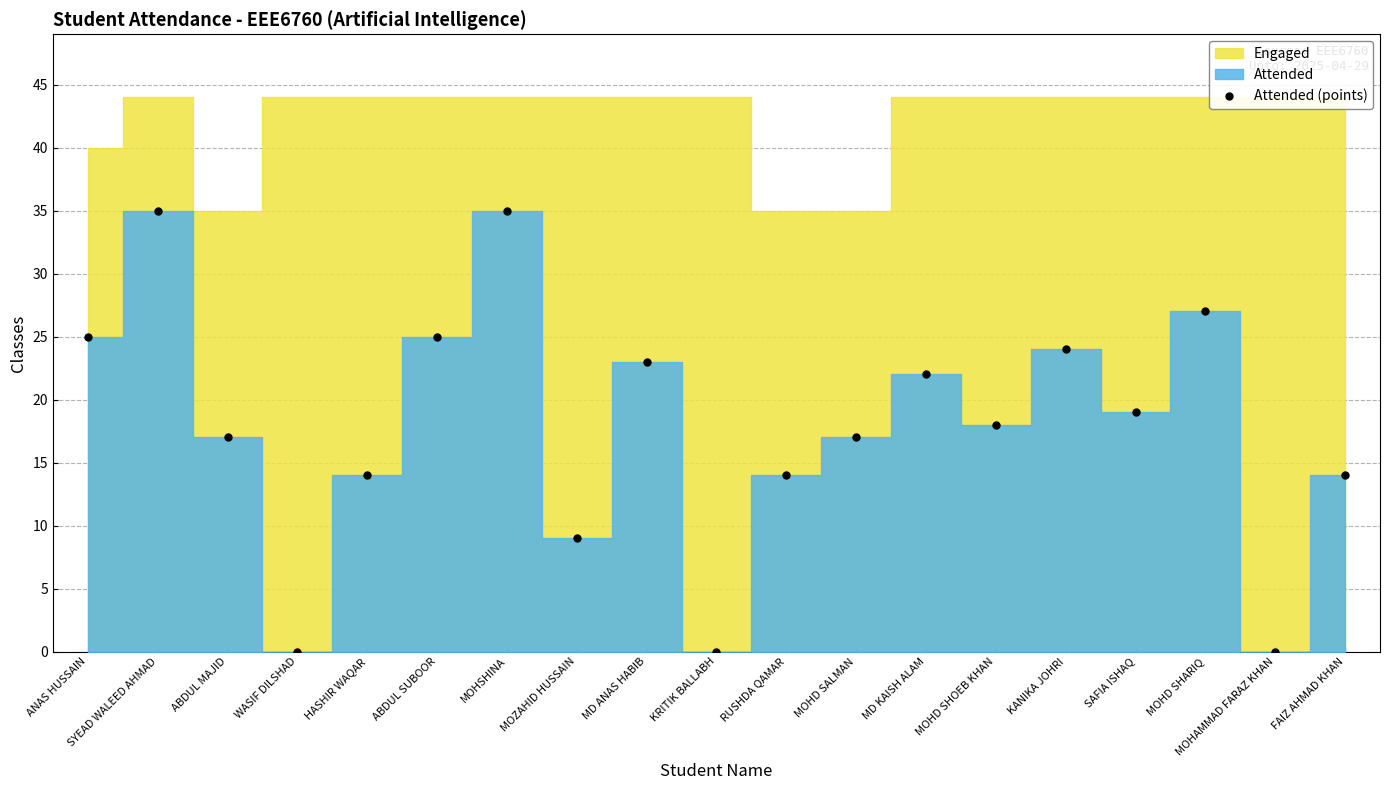

Rank the categories by value from lowest to highest.

WASIF DILSHAD, KRITIK BALLABH, MOHAMMAD FARAZ KHAN, MOZAHID HUSSAIN, HASHIR WAQAR, RUSHDA QAMAR, FAIZ AHMAD KHAN, ABDUL MAJID, MOHD SALMAN, MOHD SHOEB KHAN, SAFIA ISHAQ, MD KAISH ALAM, MD ANAS HABIB, KANIKA JOHRI, ANAS HUSSAIN, ABDUL SUBOOR, MOHD SHARIQ, SYEAD WALEED AHMAD, MOHSHINA